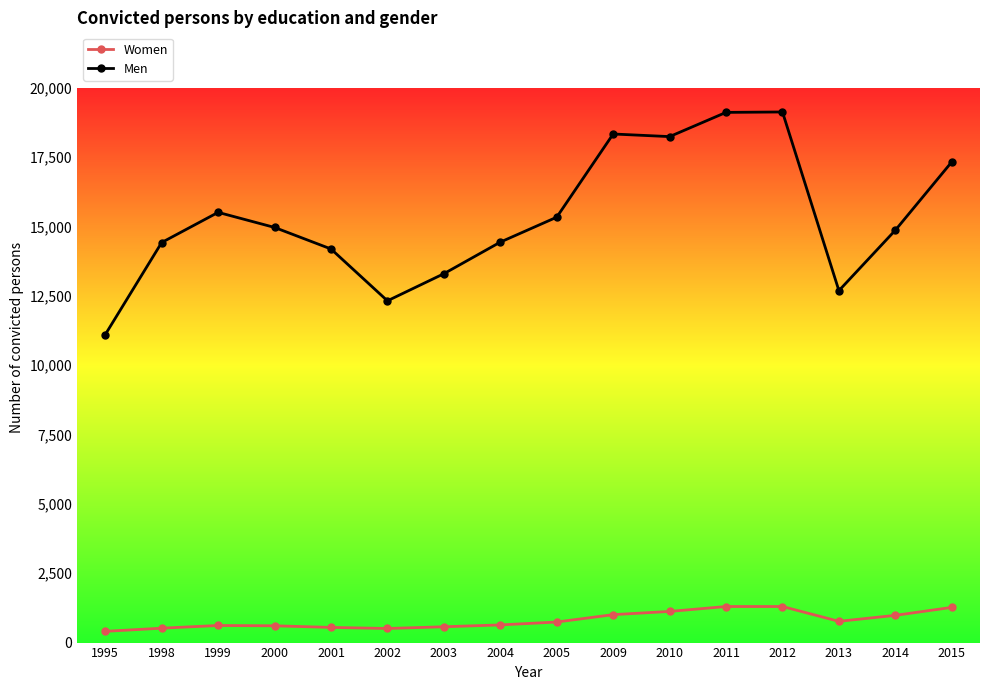

What is the difference between the second highest and second lowest values in the Women series?

792